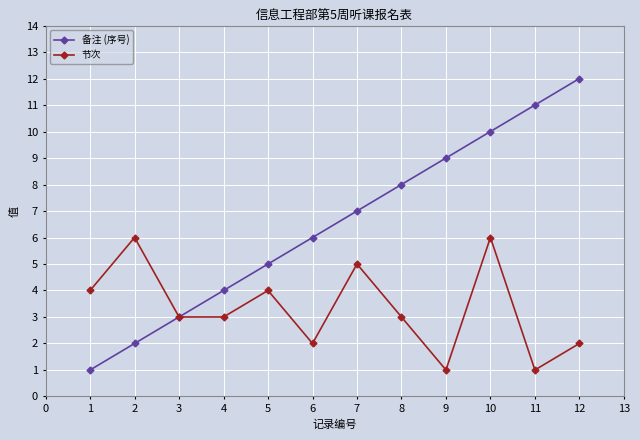

Is this an area chart (filled region under the line)?

No